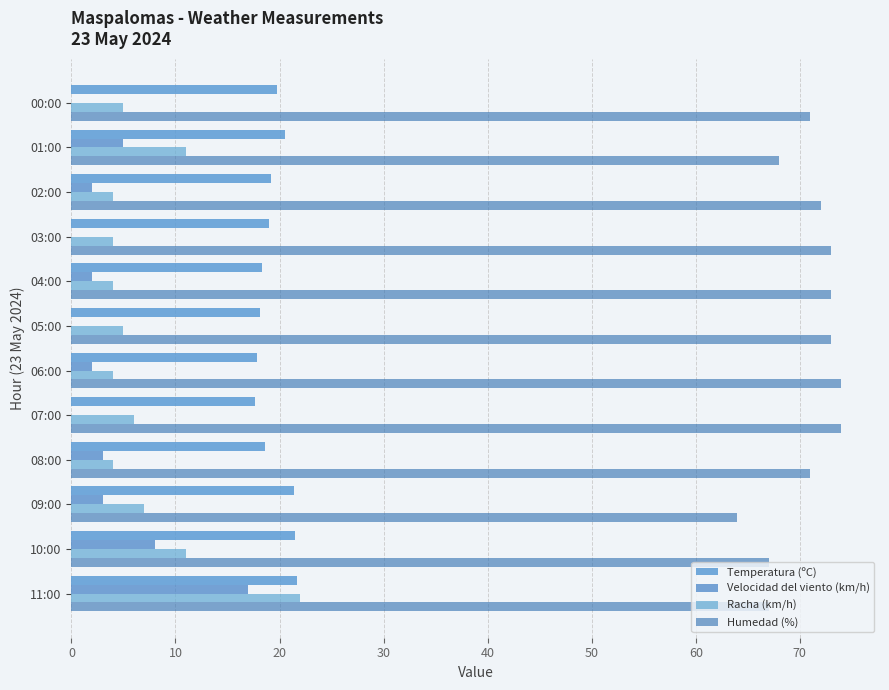

Count the number of categories in the chart.

12